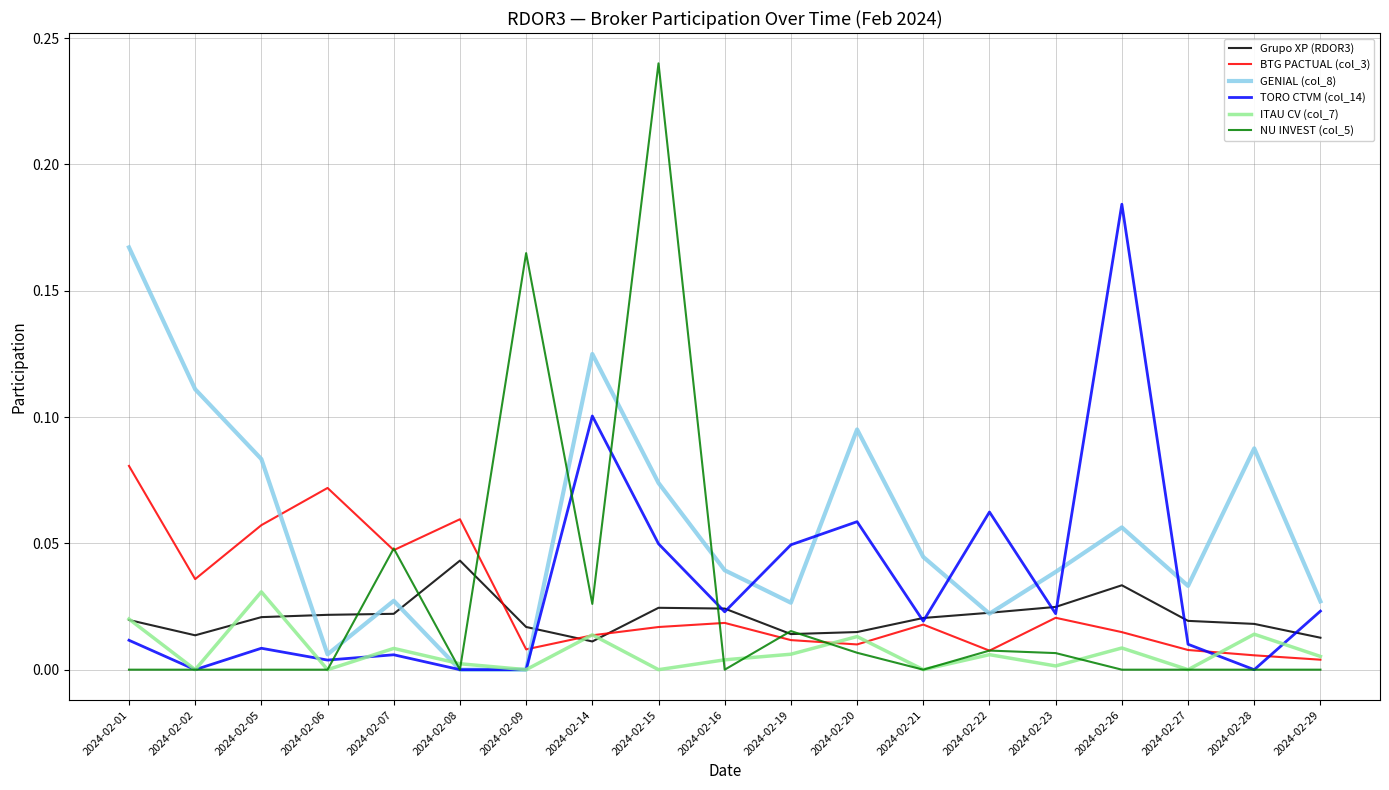

List the series in order of their peak value, highest first.

NU INVEST (col_5), TORO CTVM (col_14), GENIAL (col_8), BTG PACTUAL (col_3), Grupo XP (RDOR3), ITAU CV (col_7)